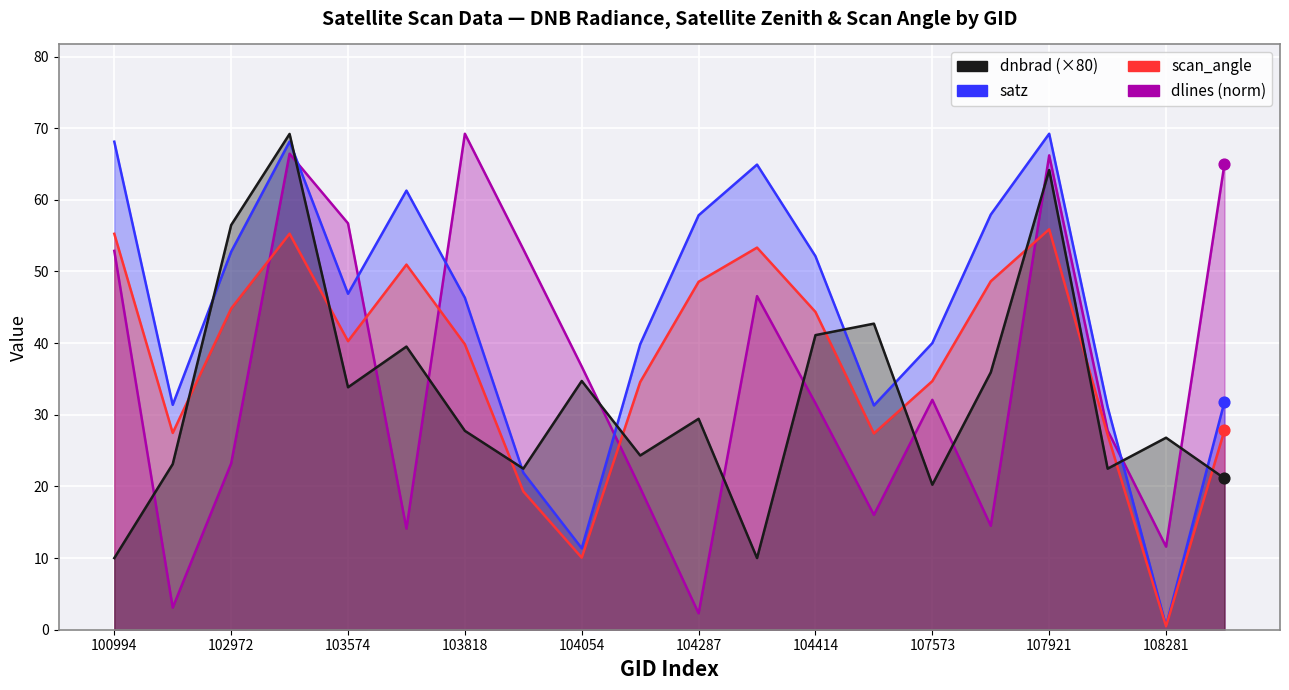

Which series has the largest Y range (max minus min)?

satz